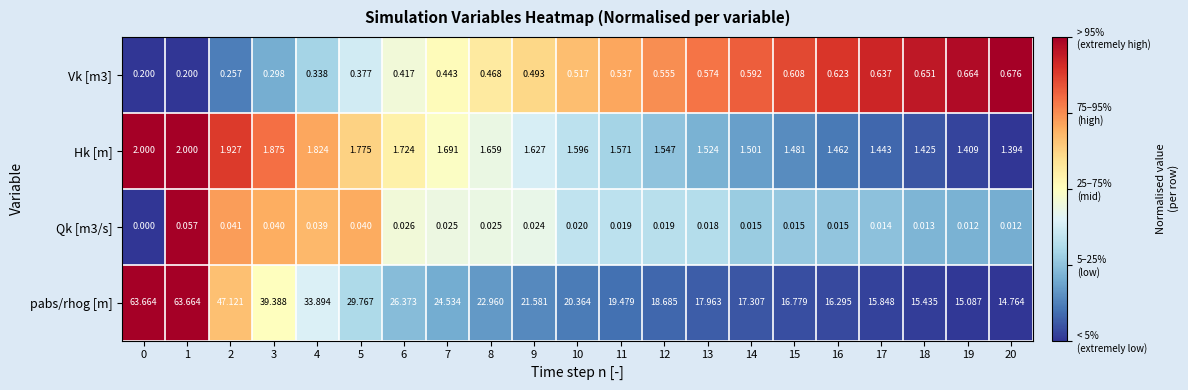

Between 9 and 10, which series saw the biggest shift?

pabs/rhog [m]